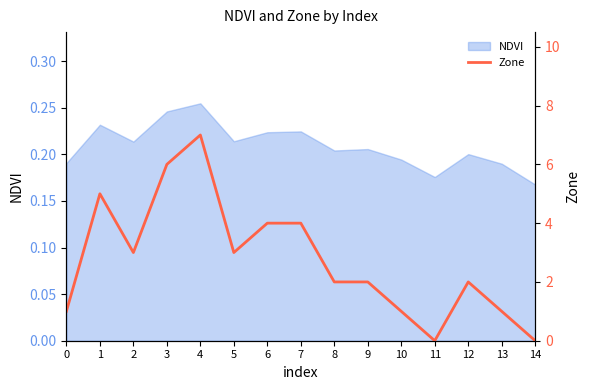

At which category does the data reach its first local peak?

1